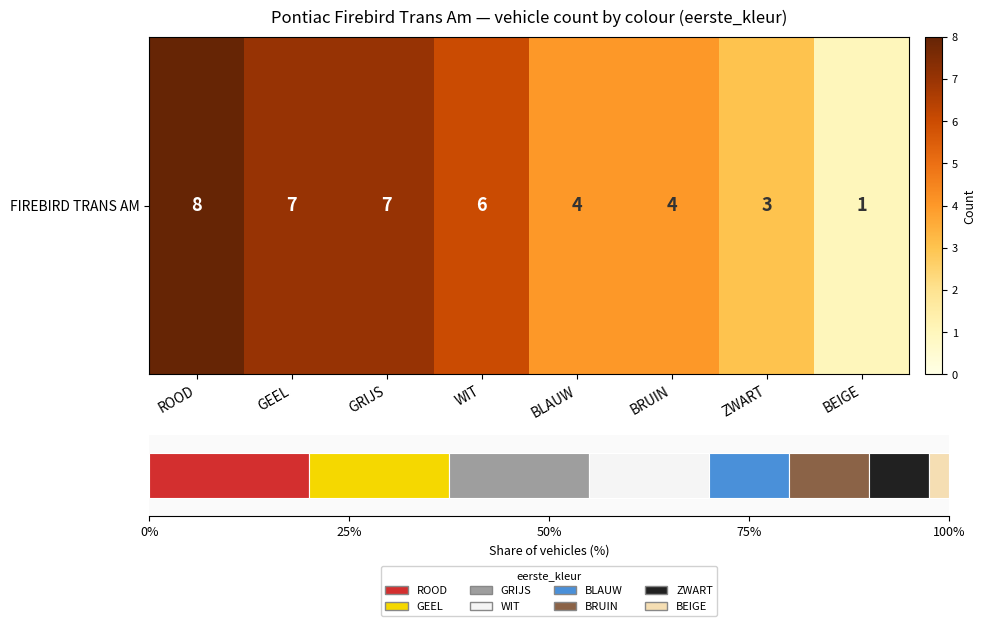

Reading right to left, extract all data points from this chart.

1	3	4	4	6	7	7	8